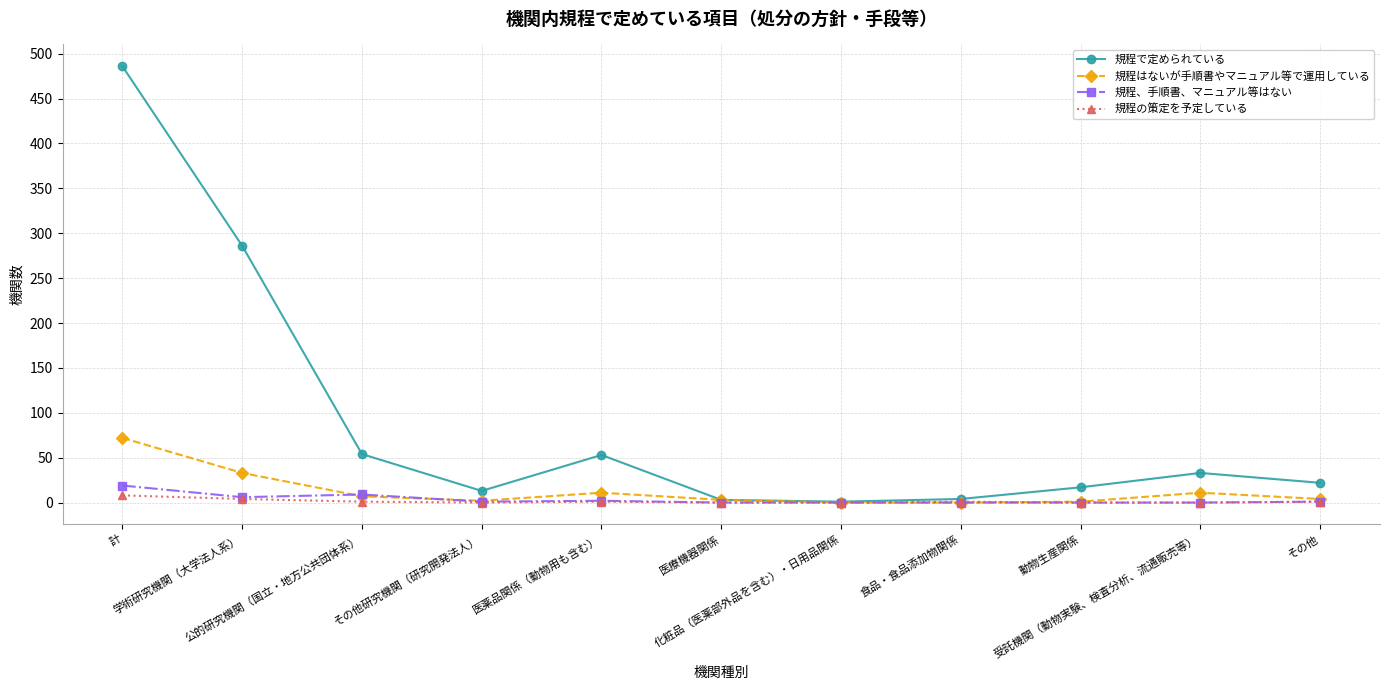

Between 学術研究機関（大学法人系） and 医療機器関係, which series saw the biggest shift?

規程で定められている